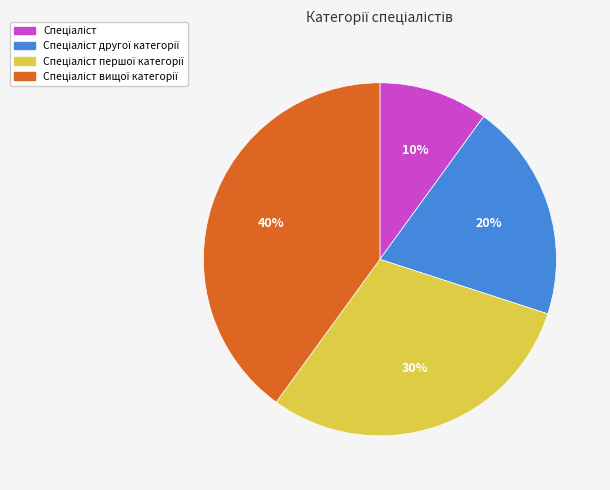

To the nearest percent, what is the average slice percentage?

25%